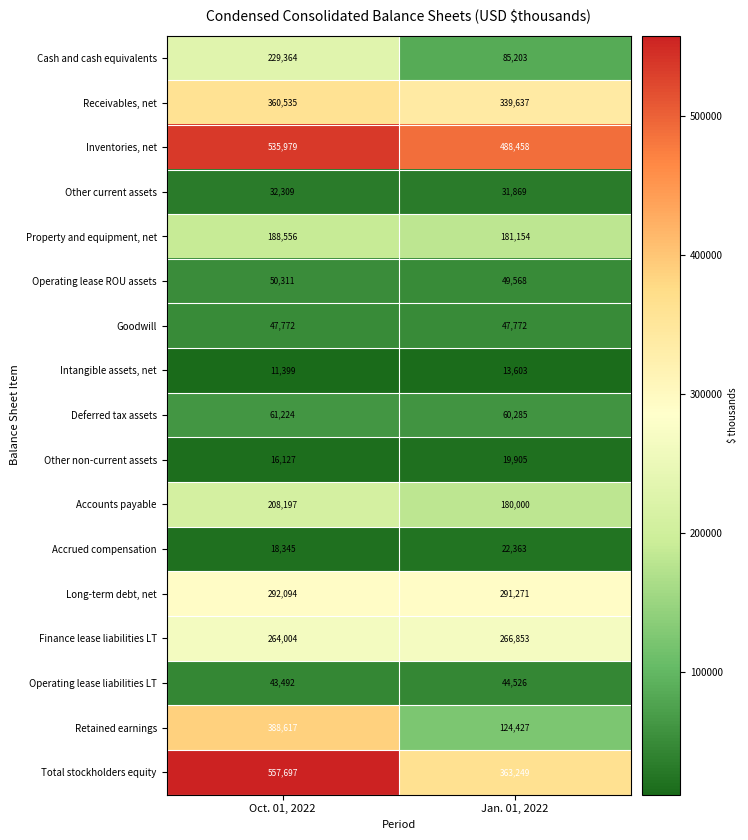

What is the difference between the highest and lowest values at Jan. 01, 2022?

474855